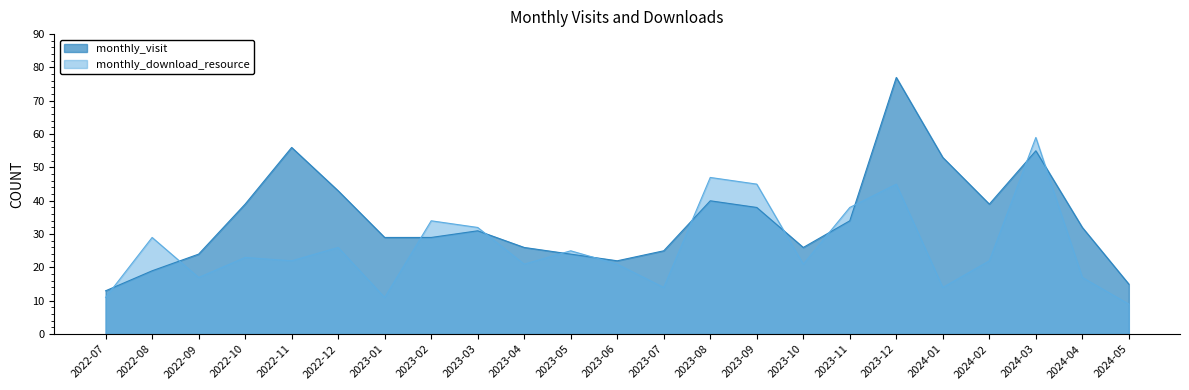

How many values in the monthly_visit series are below 31?

11